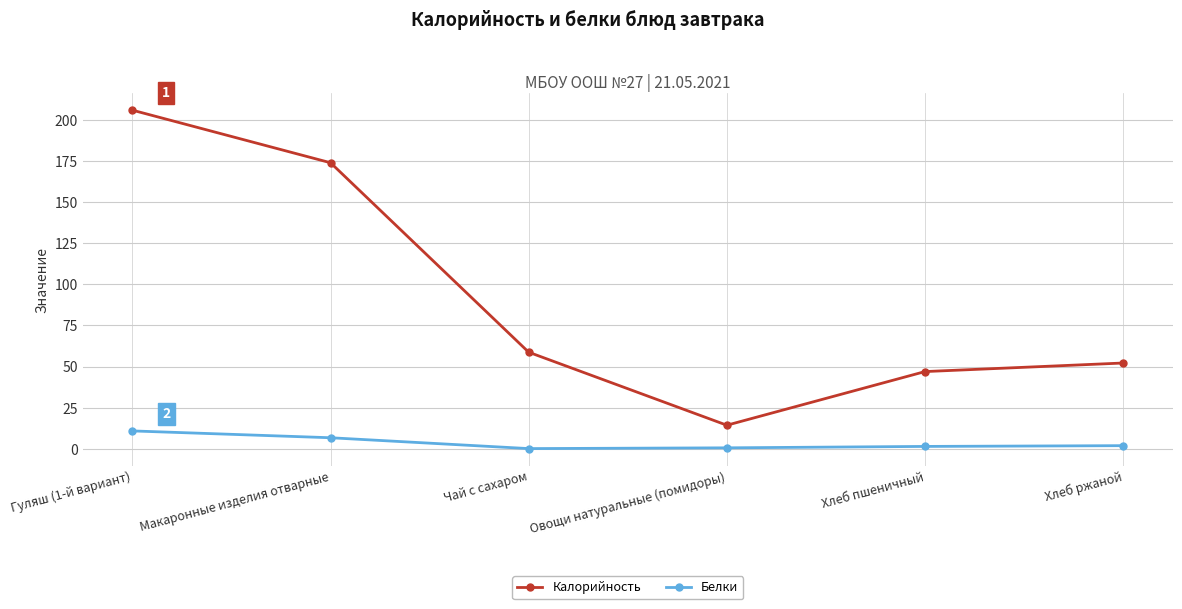

Is it true that Белки equals 6.8 at Макаронные изделия отварные?

True